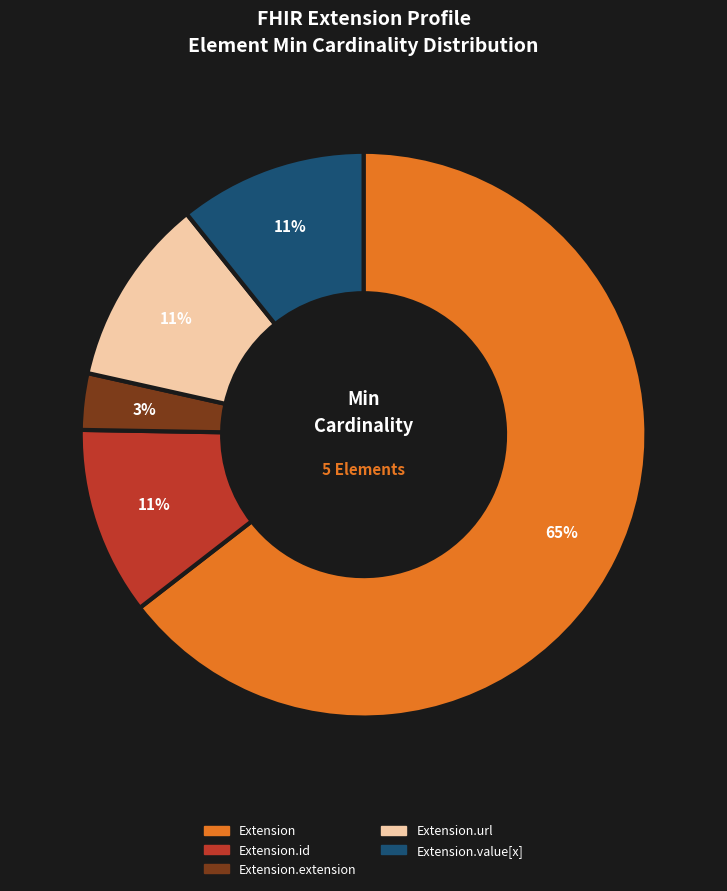

Does any single category account for the majority?

Yes